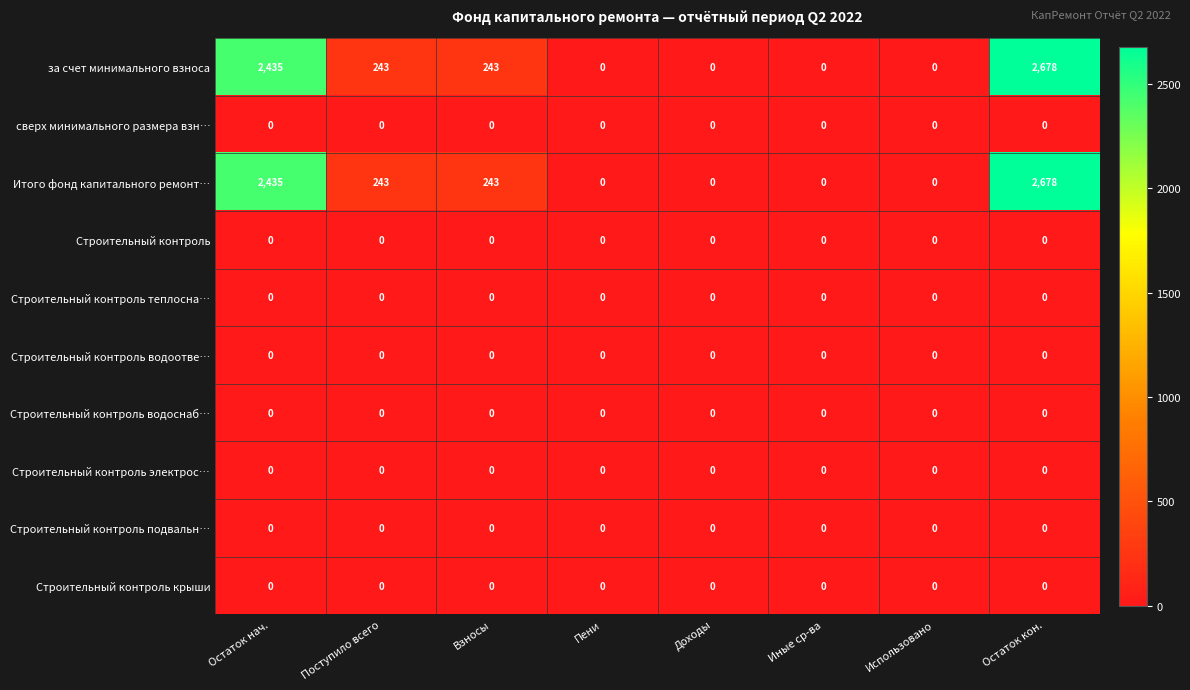

At how many categories does at least one series exceed 1906?

2